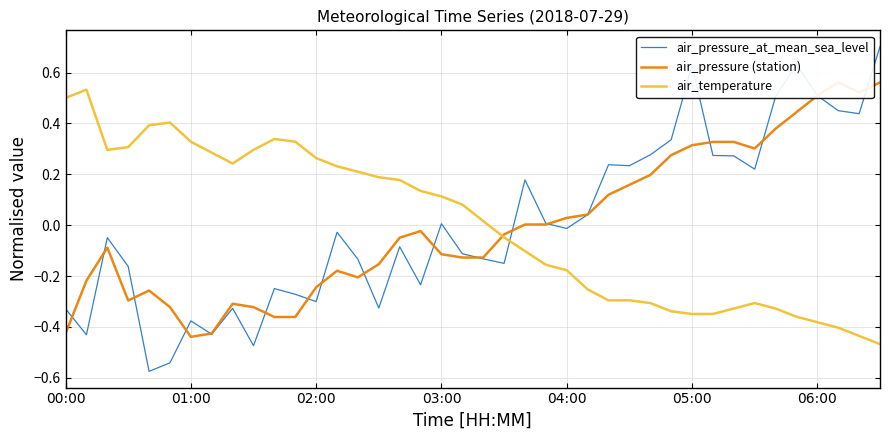

How many intersections are there between air_pressure (station) and air_temperature?

1